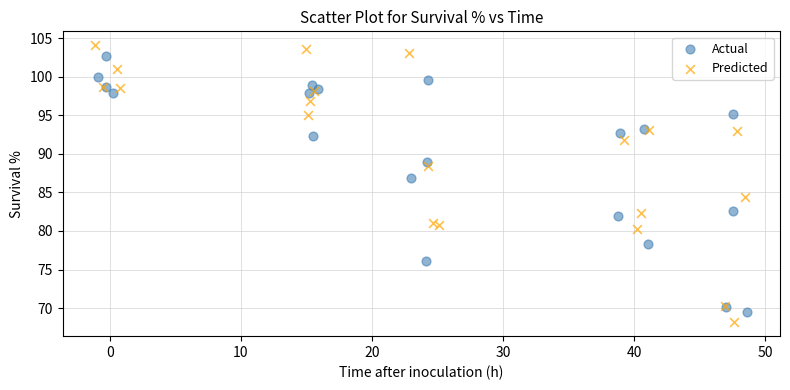

Which series has the widest spread of Y values?

Predicted